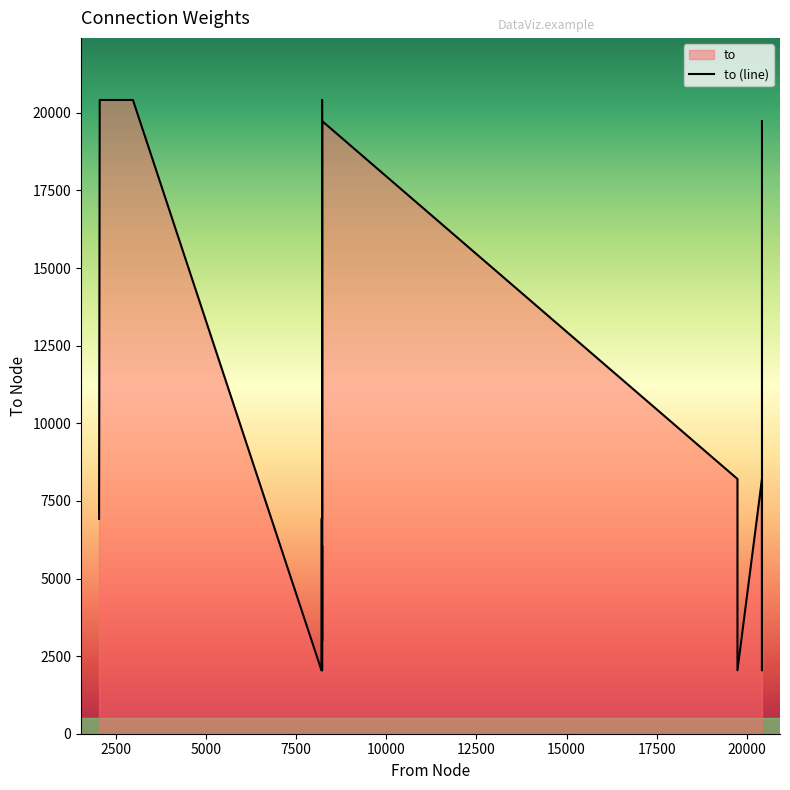

Between 8225 and 20416, which is larger?

20416